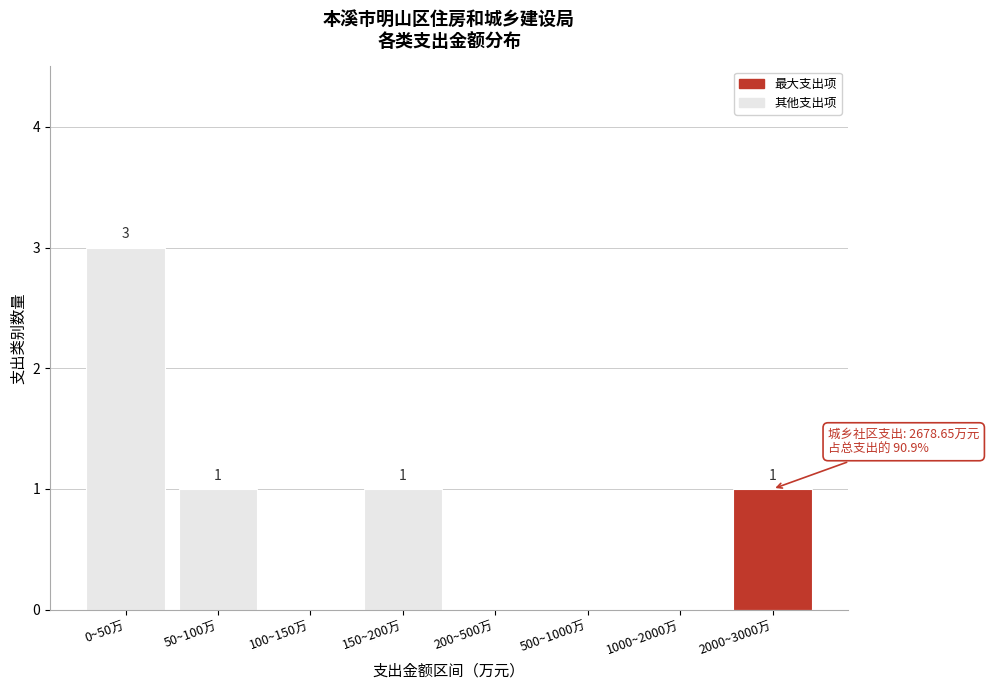

Reading left to right, extract all data points from this chart.

0~50万=3	50~100万=1	100~150万=0	150~200万=1	200~500万=0	500~1000万=0	1000~2000万=0	2000~3000万=1